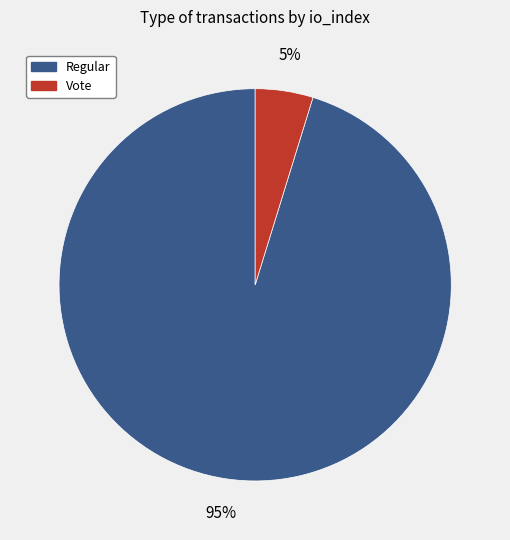

Count the number of slices in the pie.

2